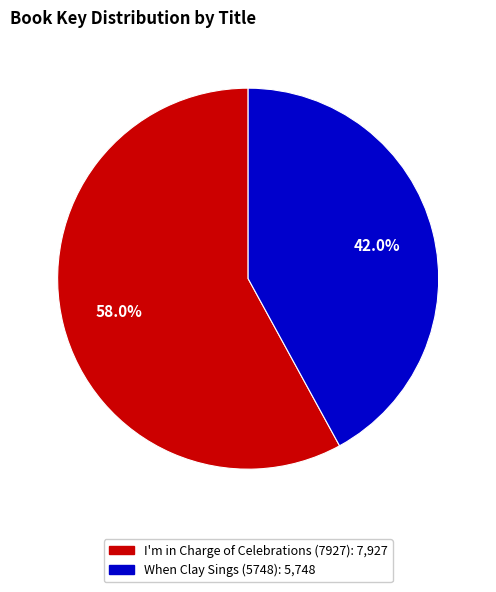

Is I'm in Charge of Celebrations (7927) the majority of the pie?

Yes